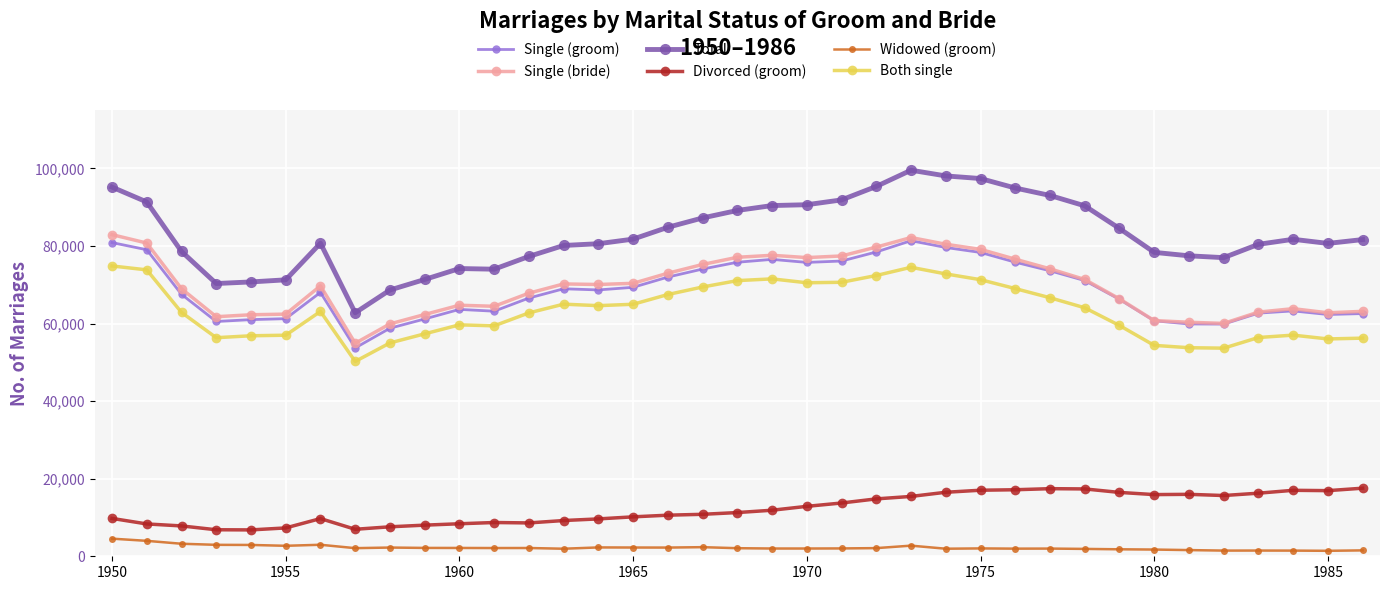

At how many categories does at least one series exceed 25202?

37